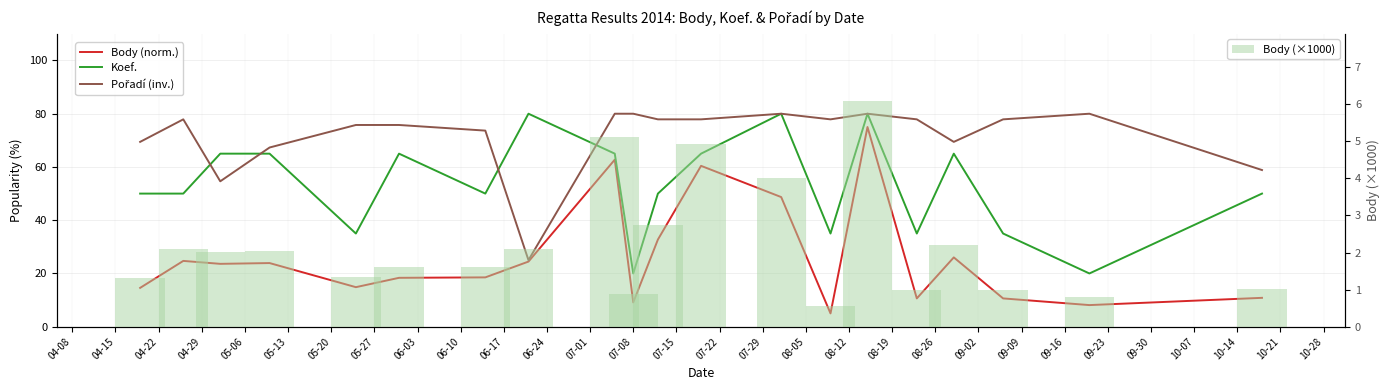

What is the difference between the maximum and minimum values in the Body (norm.) series?

70.0